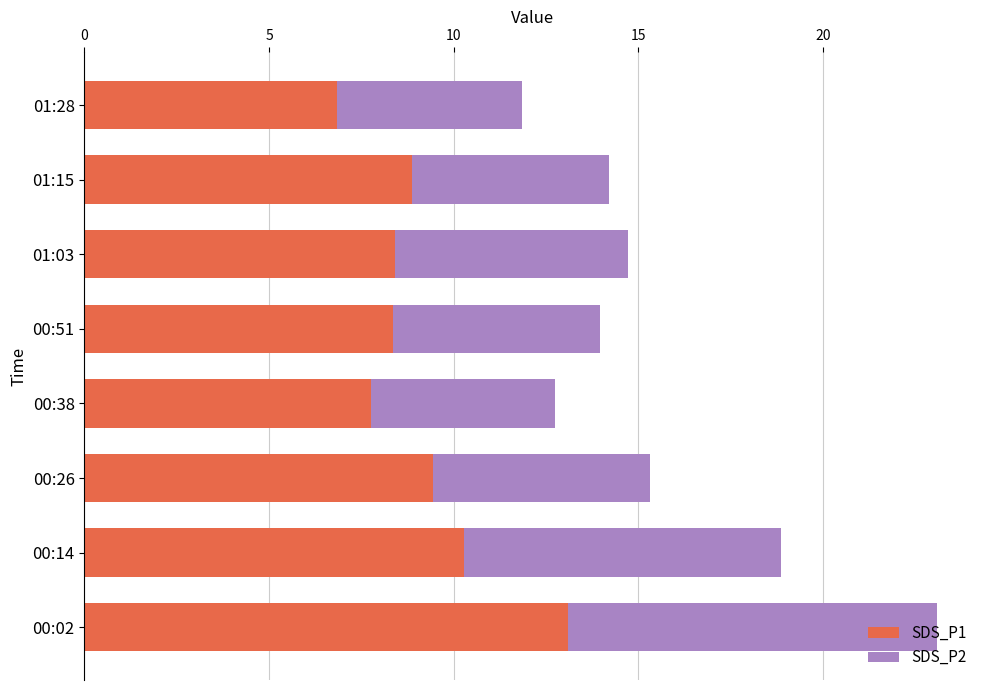

At which category is the sum across all series the highest?

00:02